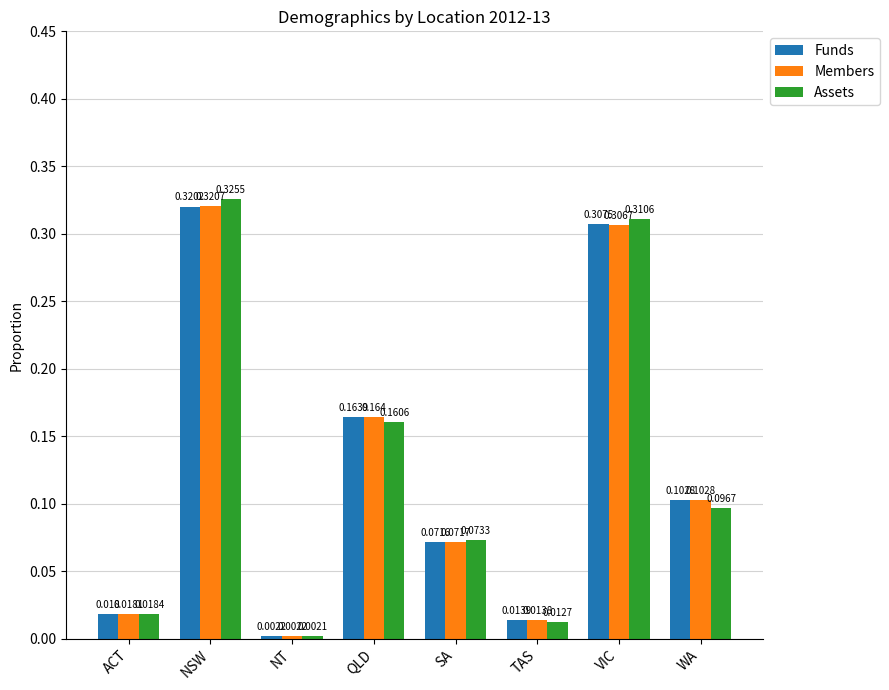

At which label does Assets reach its peak?

NSW